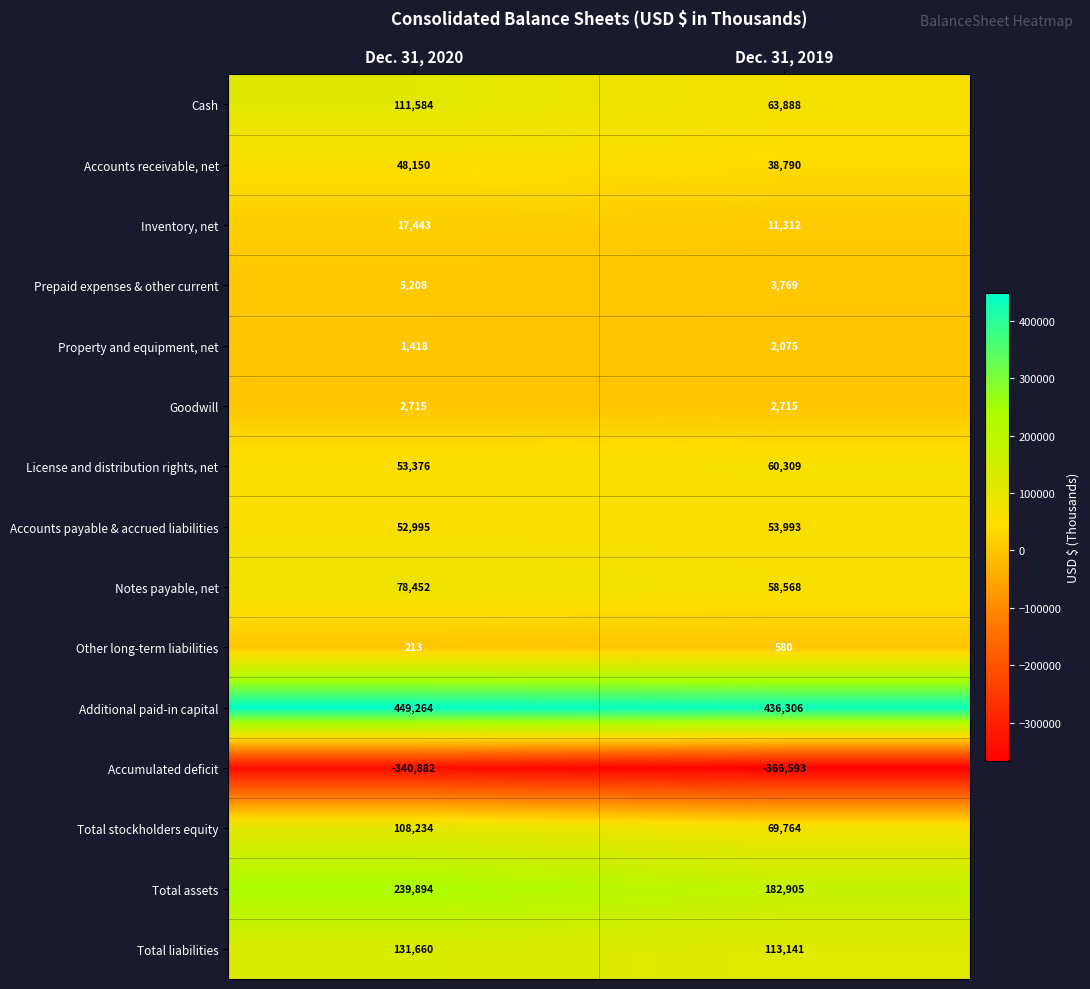

Which series has the widest spread of values?

Total assets